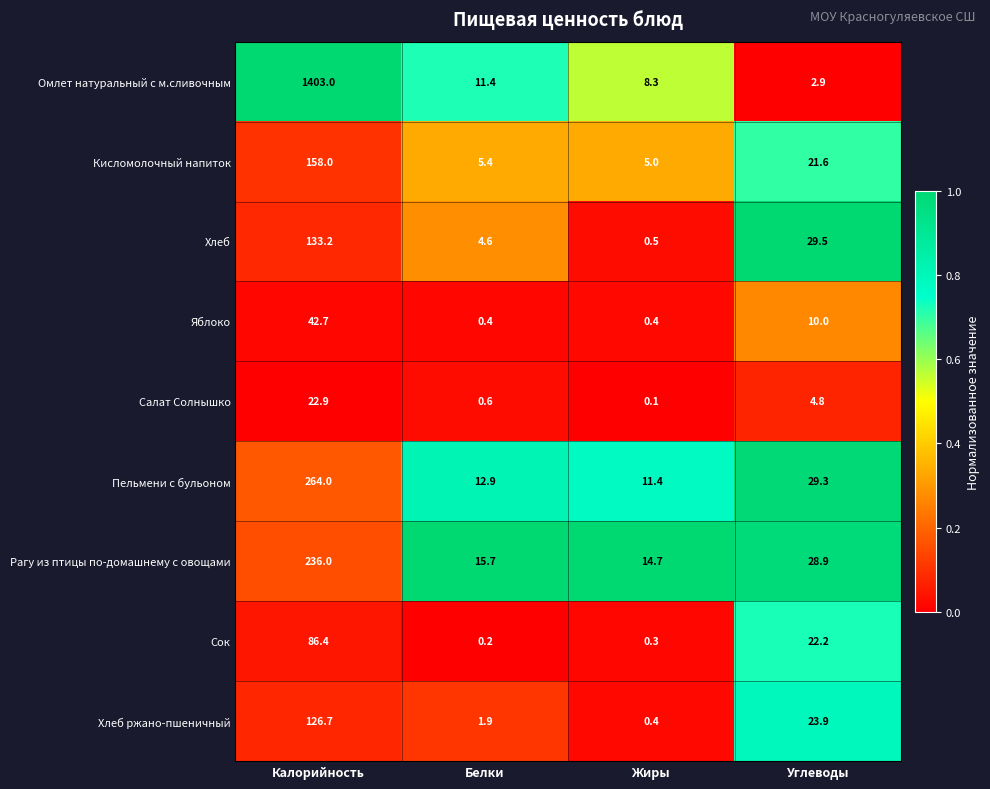

What is the difference between the highest and lowest values at Жиры?

14.6